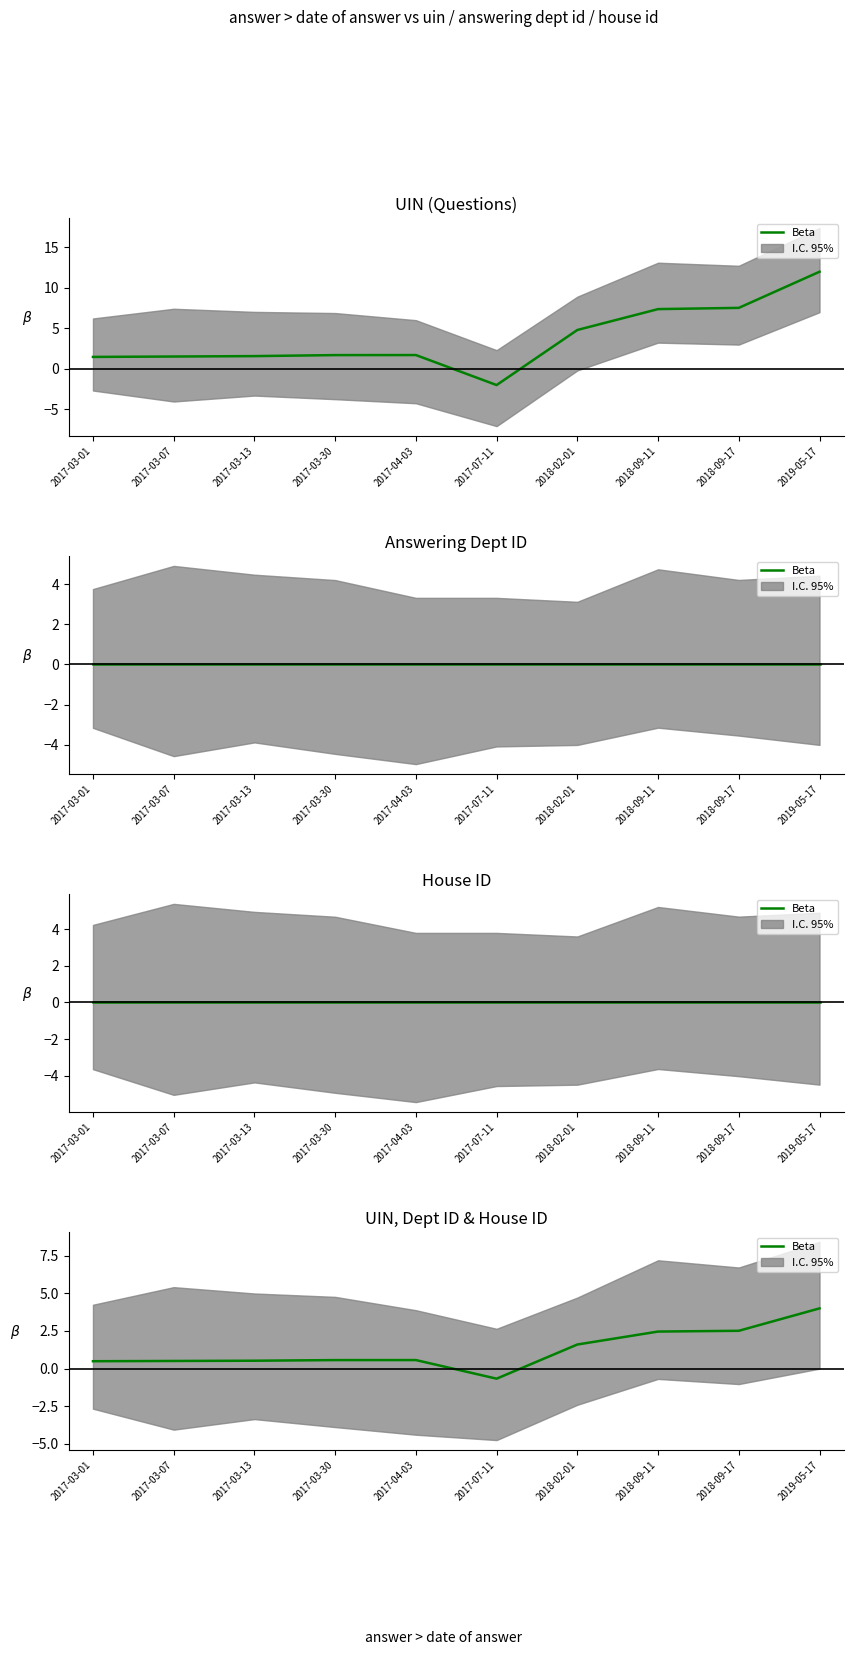

What is the change in value from 2017-03-30 to 2017-07-11?

-1.2